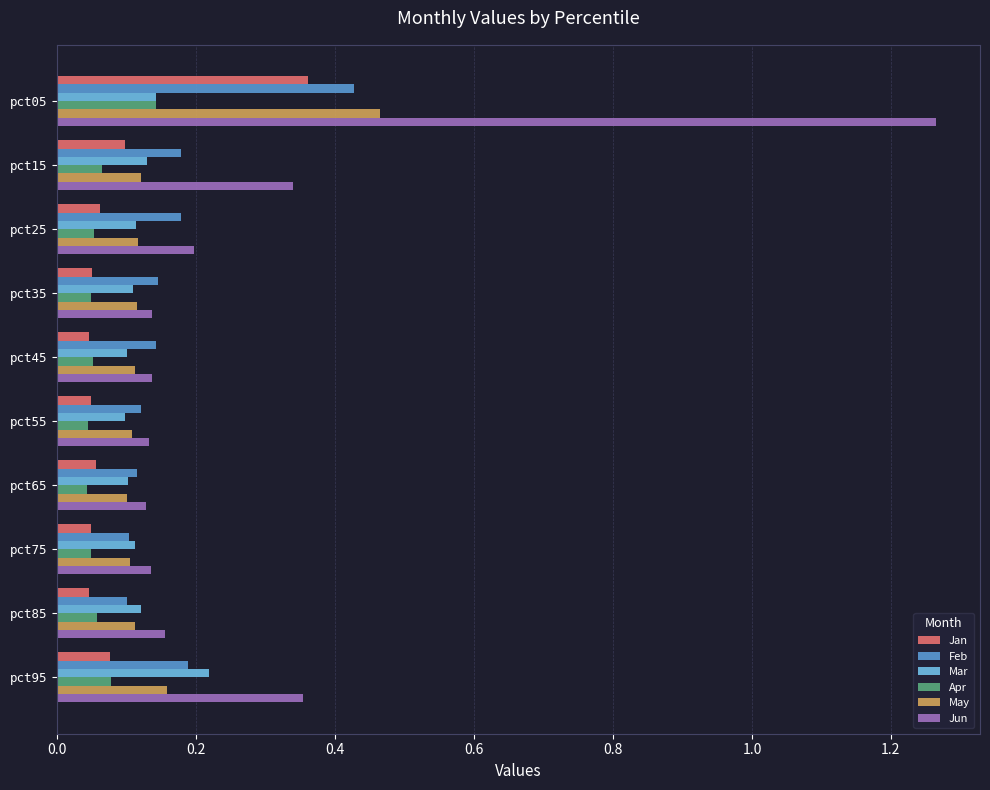

The Apr series shows 0.1 at pct95. True or false?

True